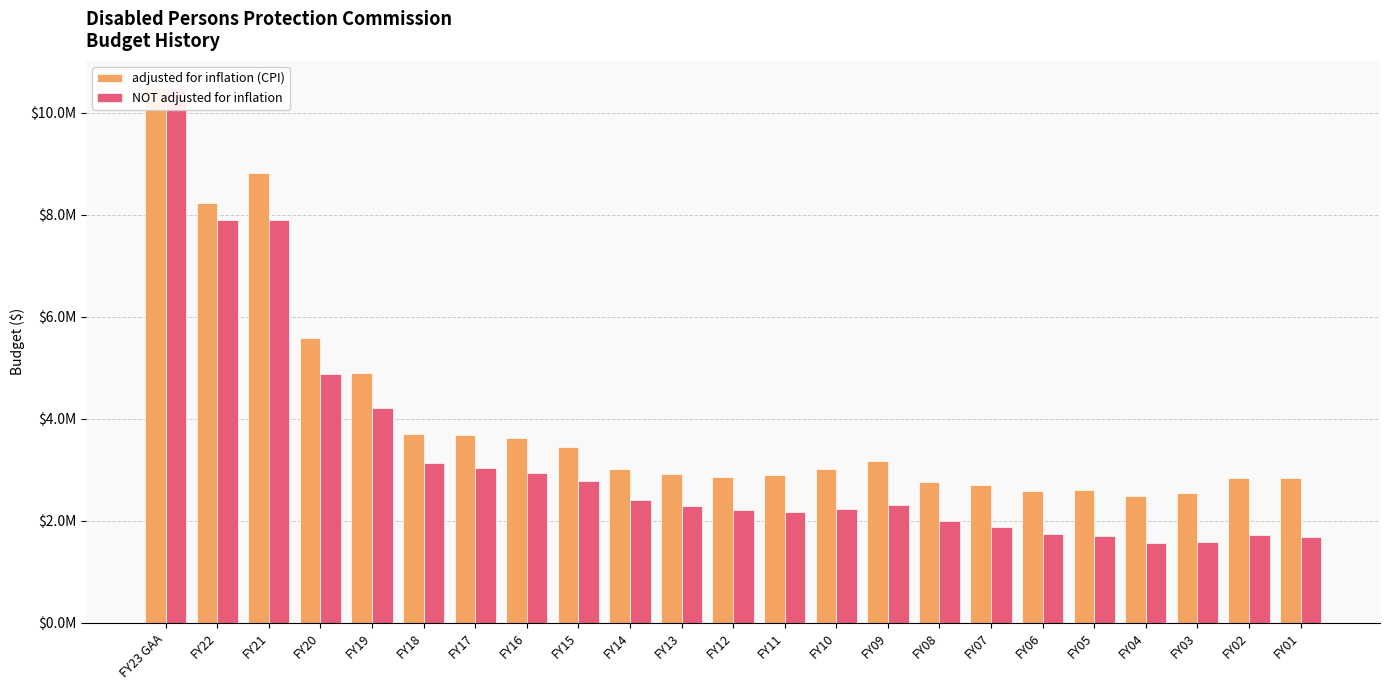

How many data points in adjusted for inflation (CPI) are above 3012360?

11